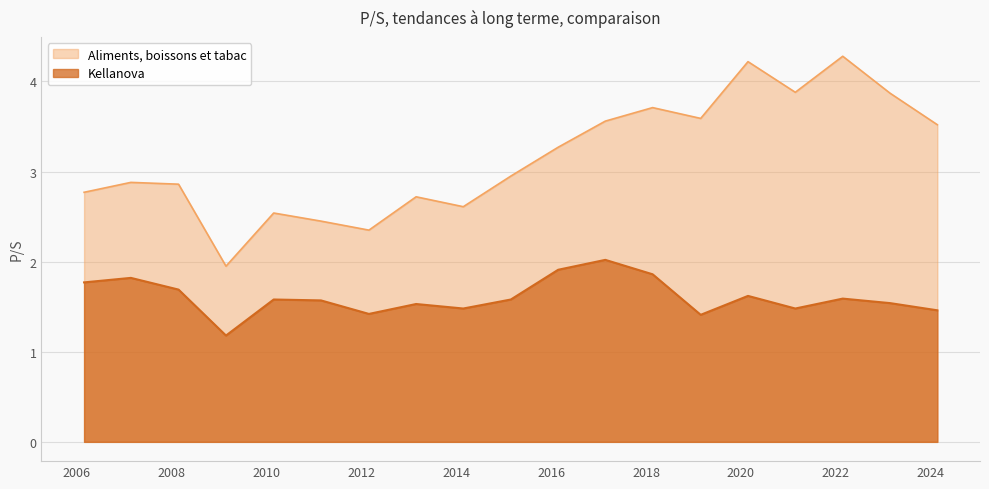

What is the value of the Kellanova point at the 2nd from the left?

1.8